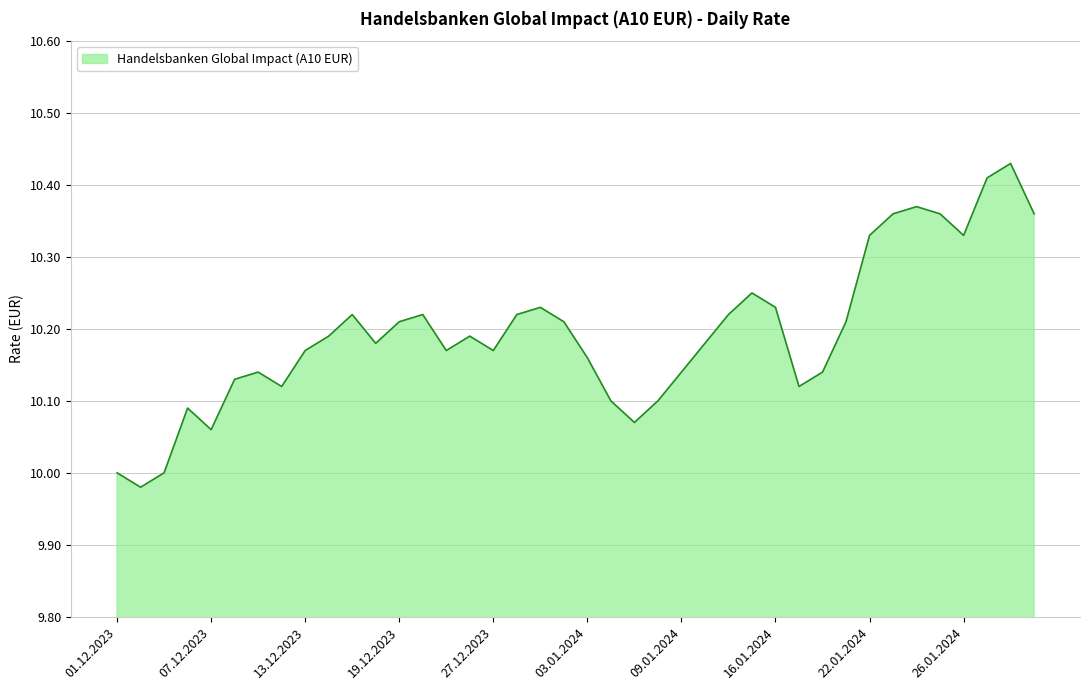

What is the greatest value displayed?

10.4